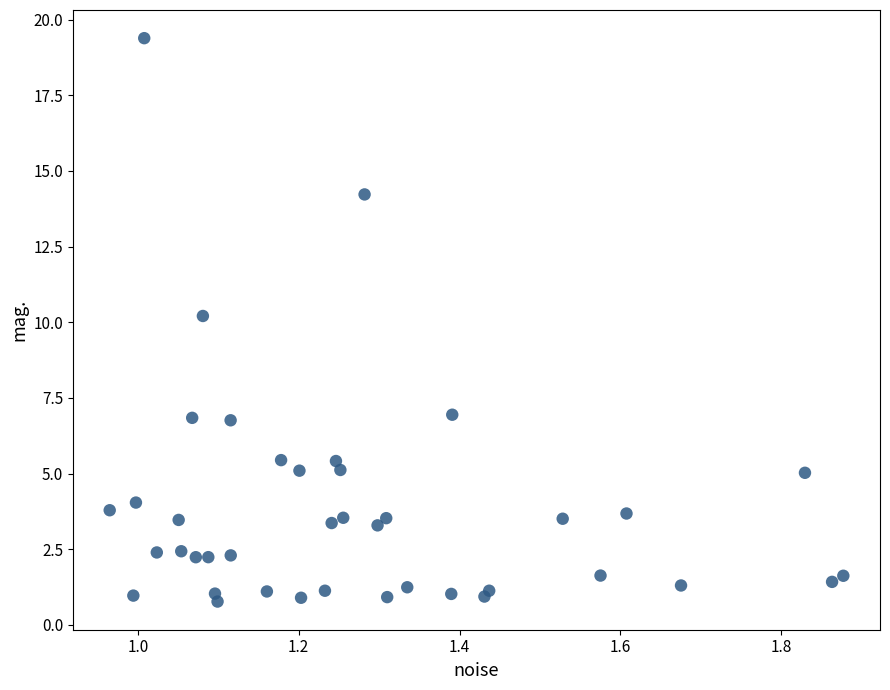

What Y value in the scatter plot is closest to 10?

10.2